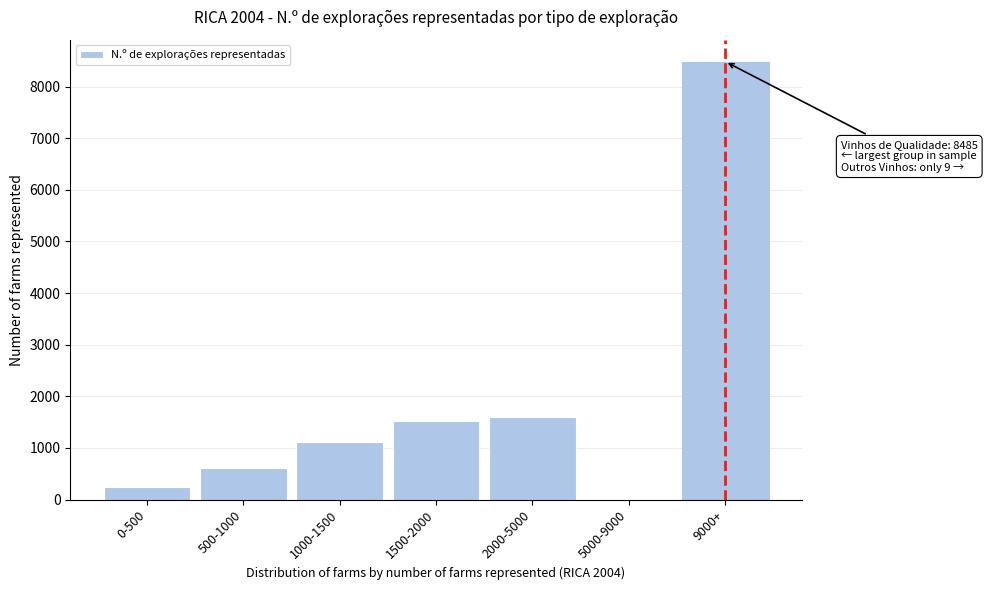

Reading left to right, what are all the values shown in this chart?

0-500=246	500-1000=609	1000-1500=1113	1500-2000=1527	2000-5000=1606	5000-9000=9	9000+=8485